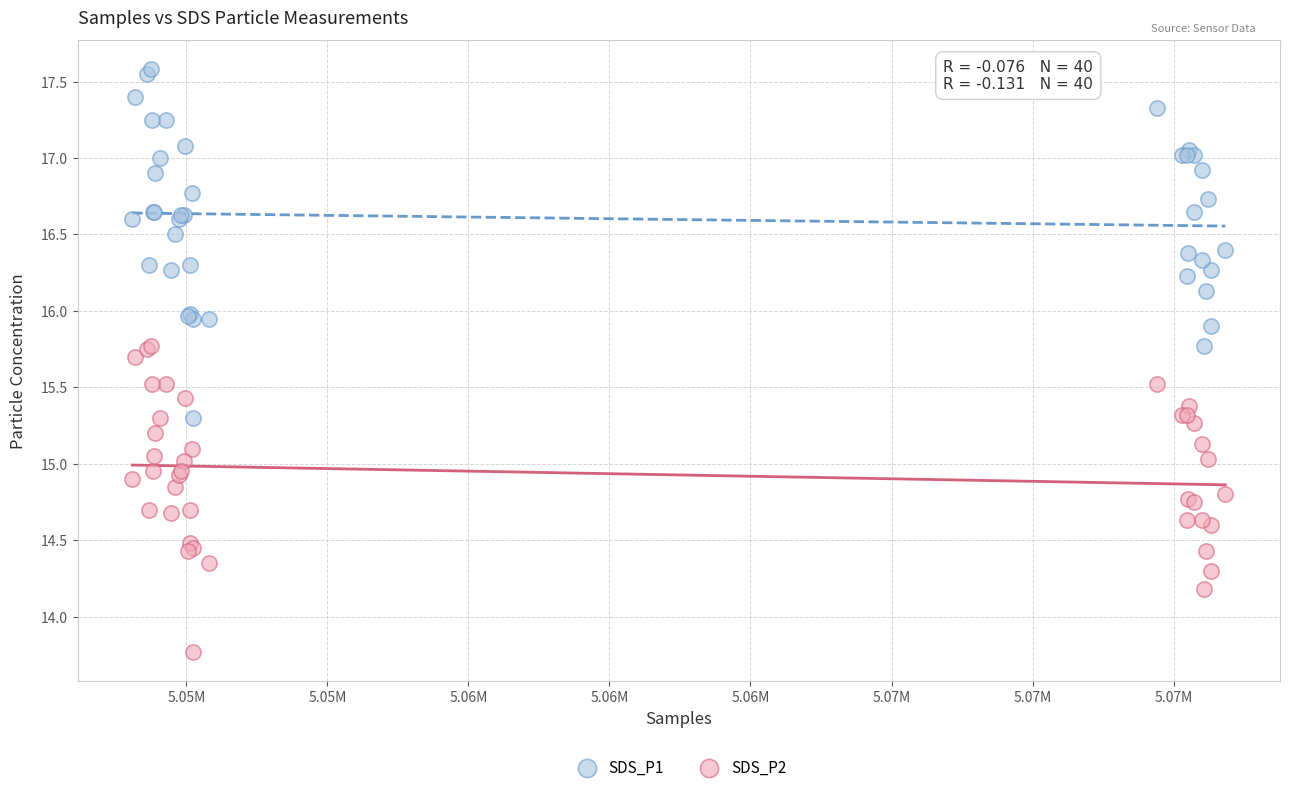

What is the X range (max minus min) for the scatter plot?

19375.0